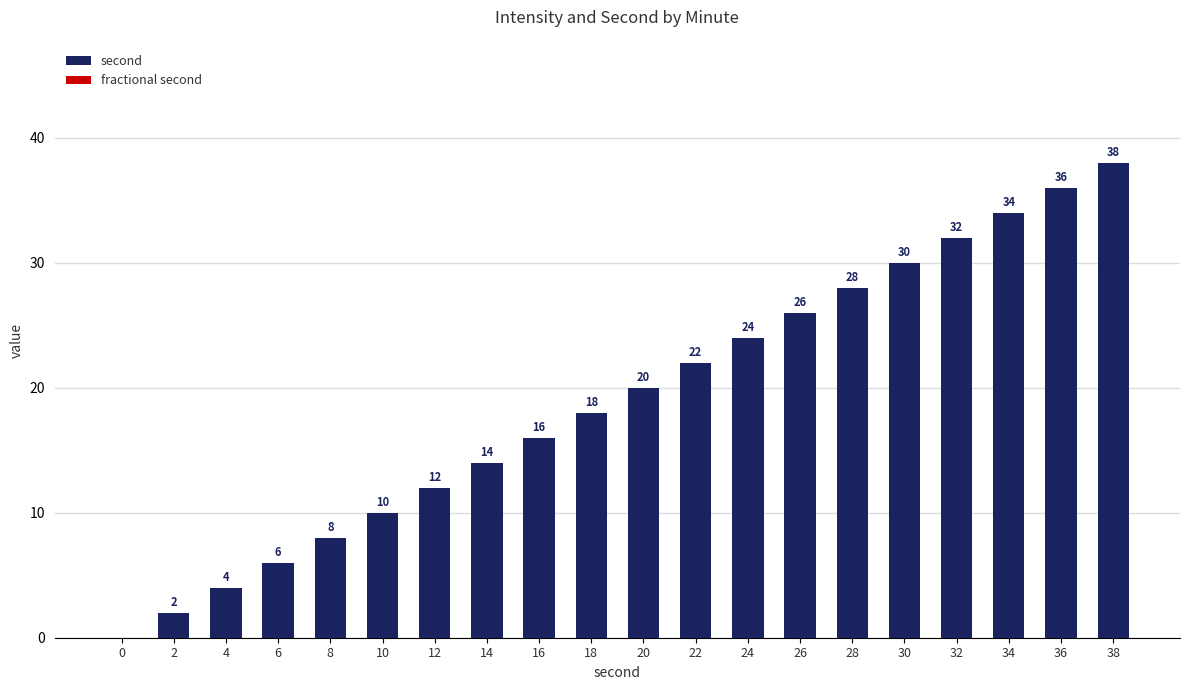

The value at 6 is 3. True or false?

False